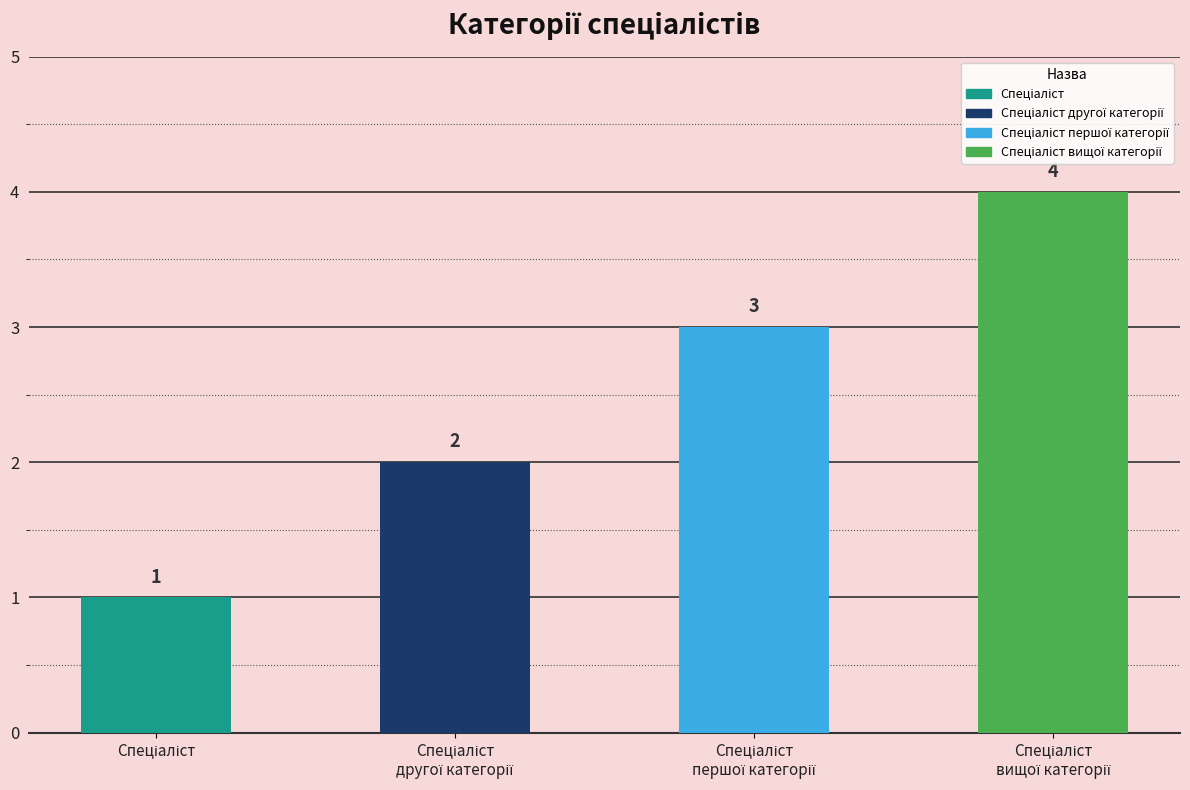

Where is the data nearest to the value 2?

Спеціаліст другої категорії